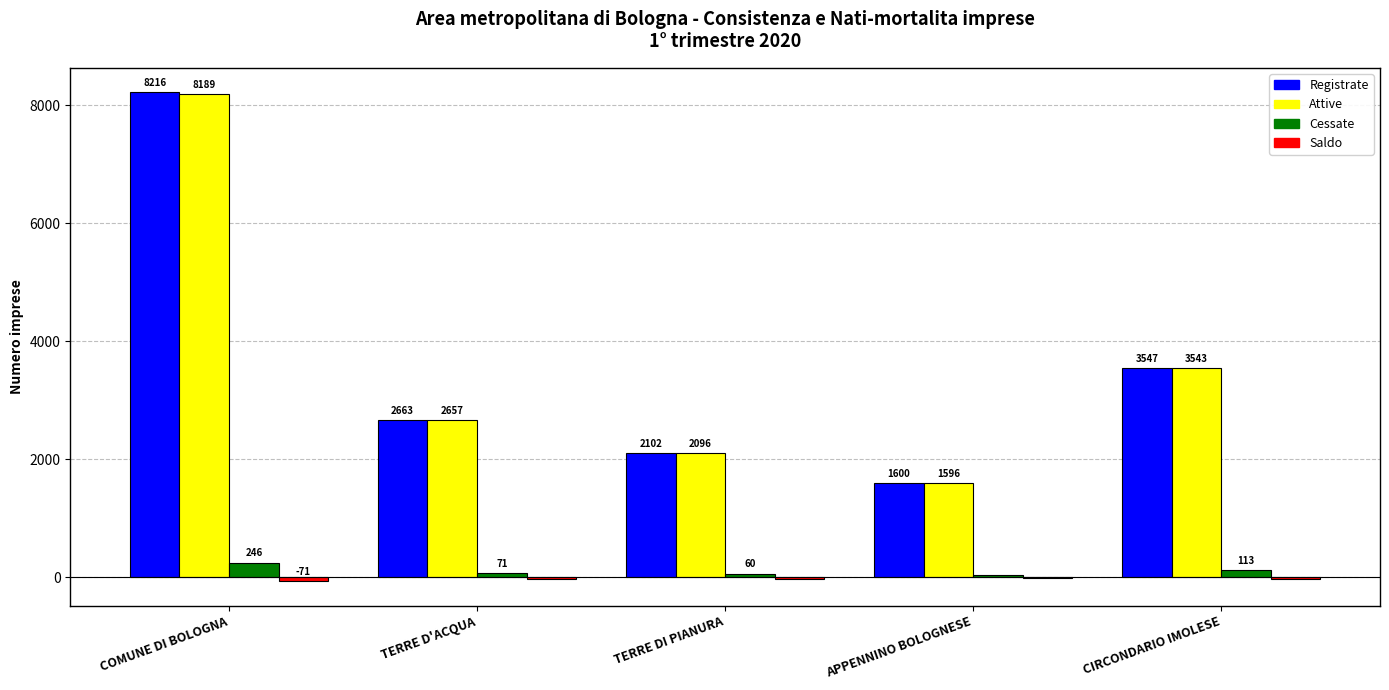

Which category has the highest value across all series?

COMUNE DI BOLOGNA